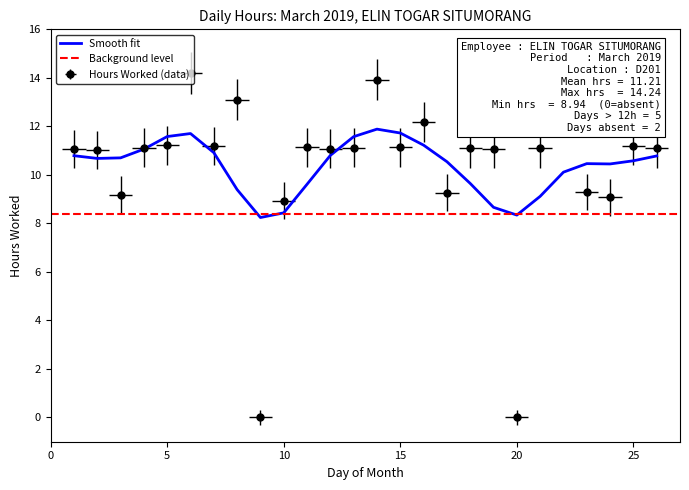

Which category has the lowest value across all series?

9